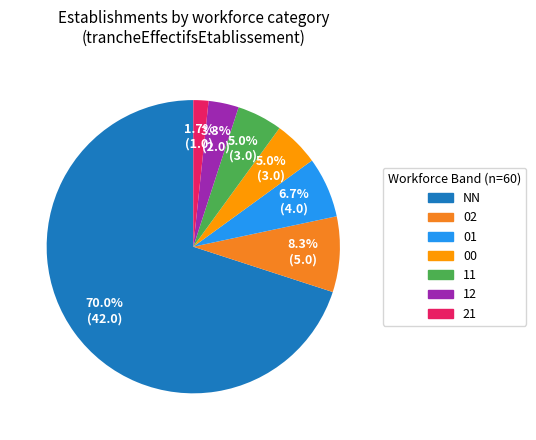

What portion of the pie excludes 02?

91.7%